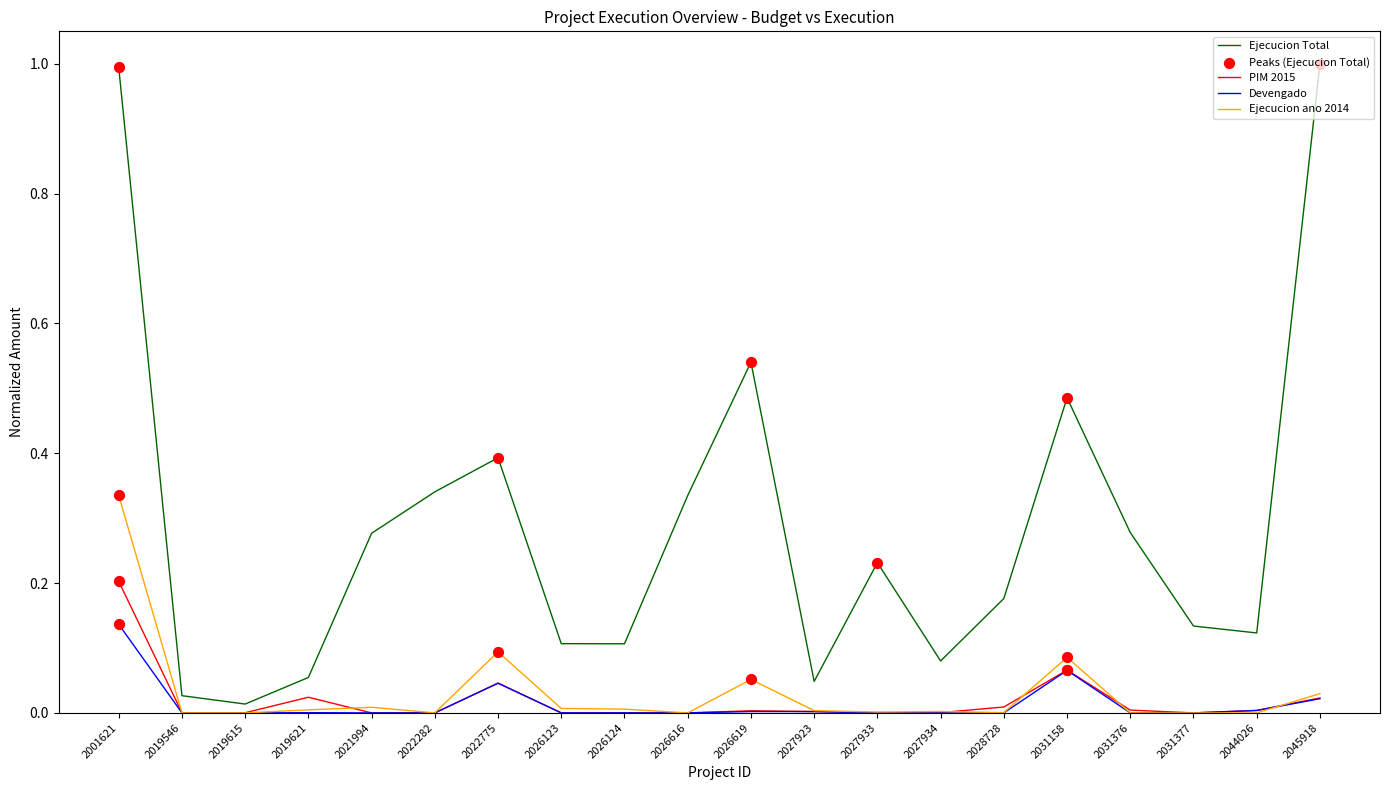

What is the difference between the highest and lowest values at 2001621?

0.9